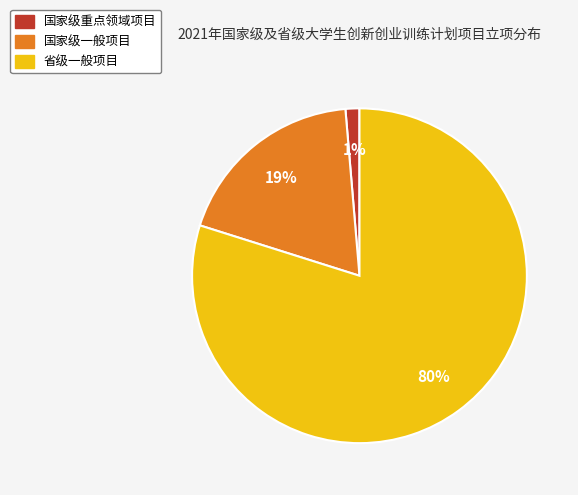

Which category has the biggest portion of the pie?

省级一般项目